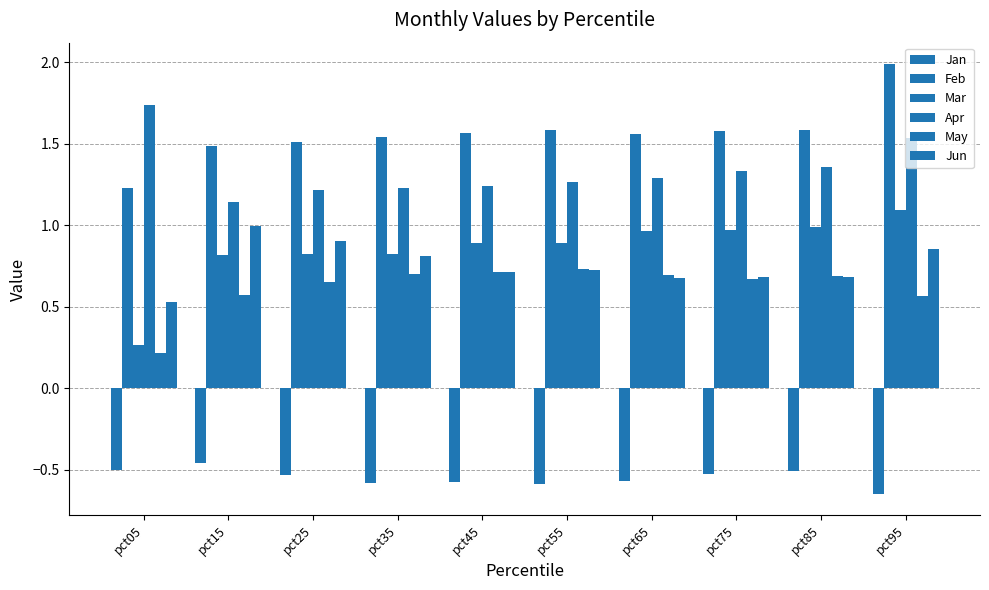

Does the chart contain any negative values?

Yes